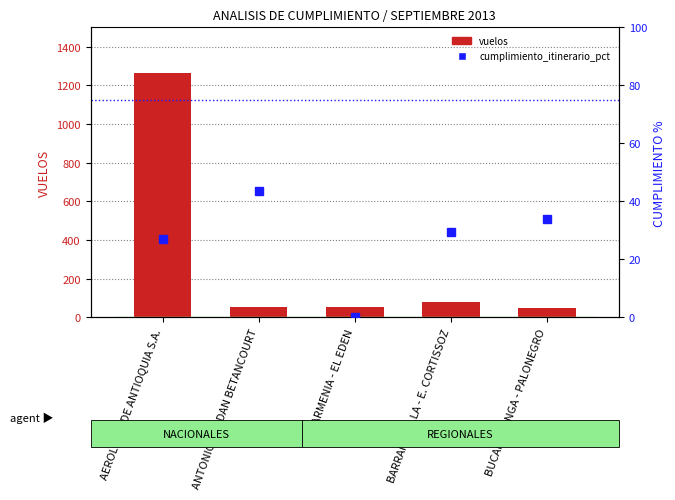

The value of vuelos at AEROLINEA DE ANTIOQUIA S.A. is 1264.0. True or false?

True